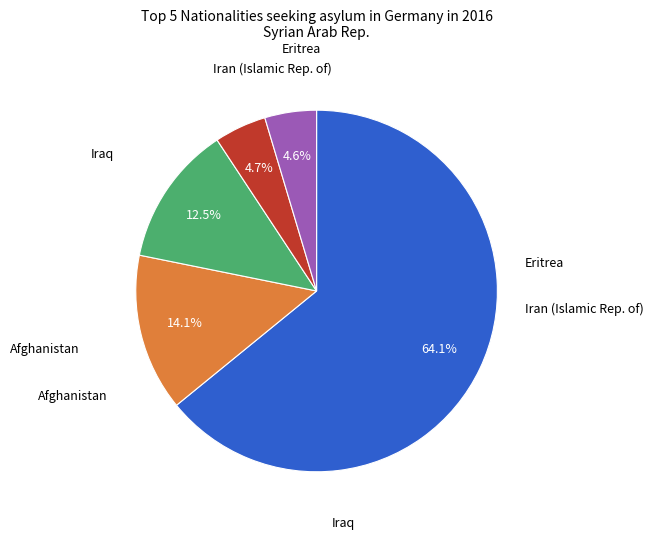

Is there a majority slice in this chart?

Yes